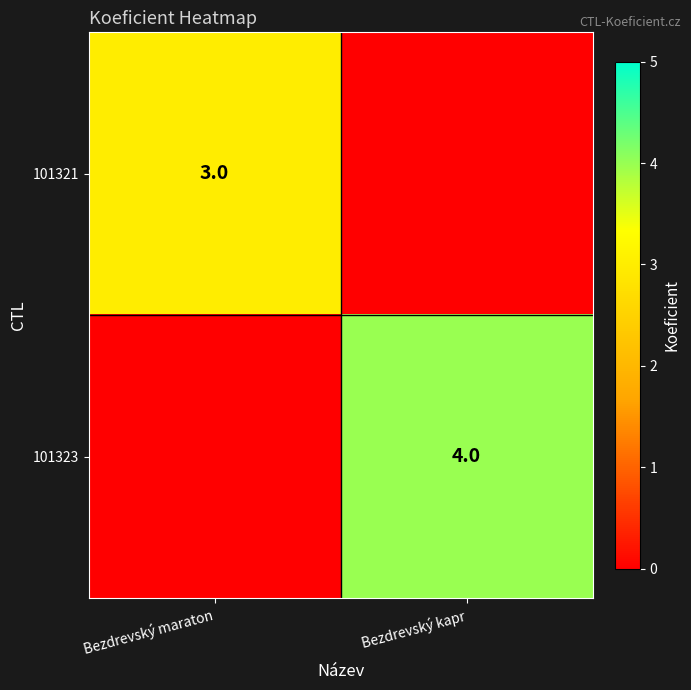

Is the value of 101323 at Bezdrevský kapr greater than the value of 101321 at Bezdrevský maraton?

Yes